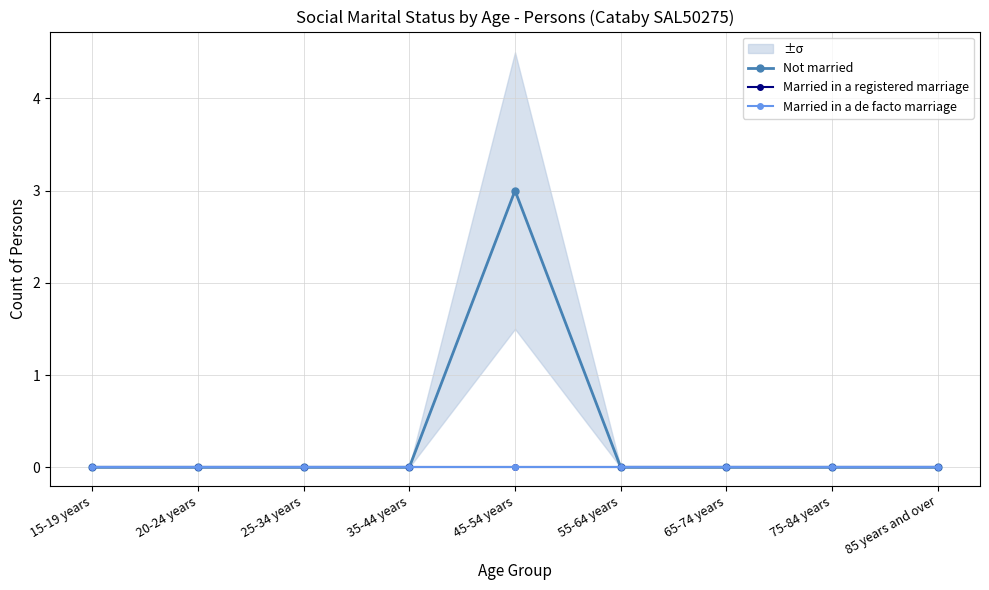

Which has a higher value, 20-24 years or 25-34 years?

20-24 years